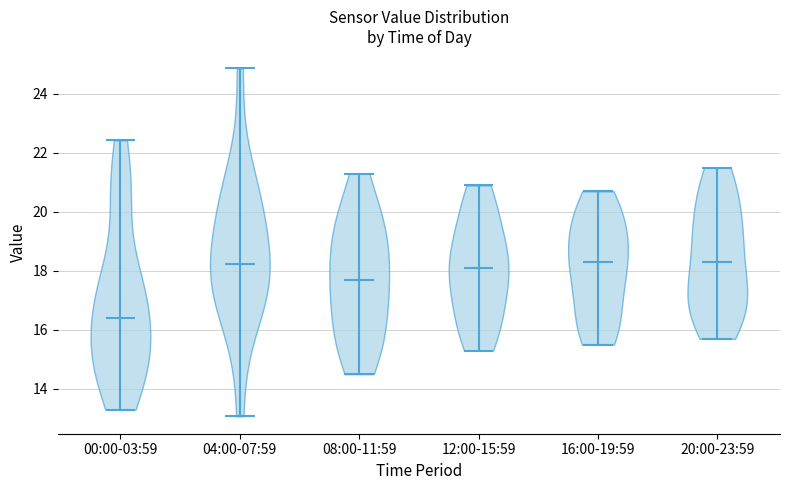

What is the lowest point the violin for 00:00-03:59 reaches on the y-axis? The values are not printed on the chart, so give them approximately, as read against the axis.

13.4